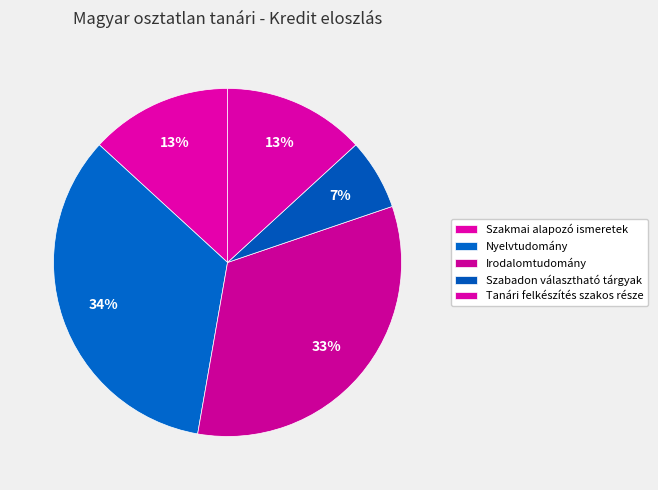

To the nearest percent, what percentage of the pie is Nyelvtudomány?

34%